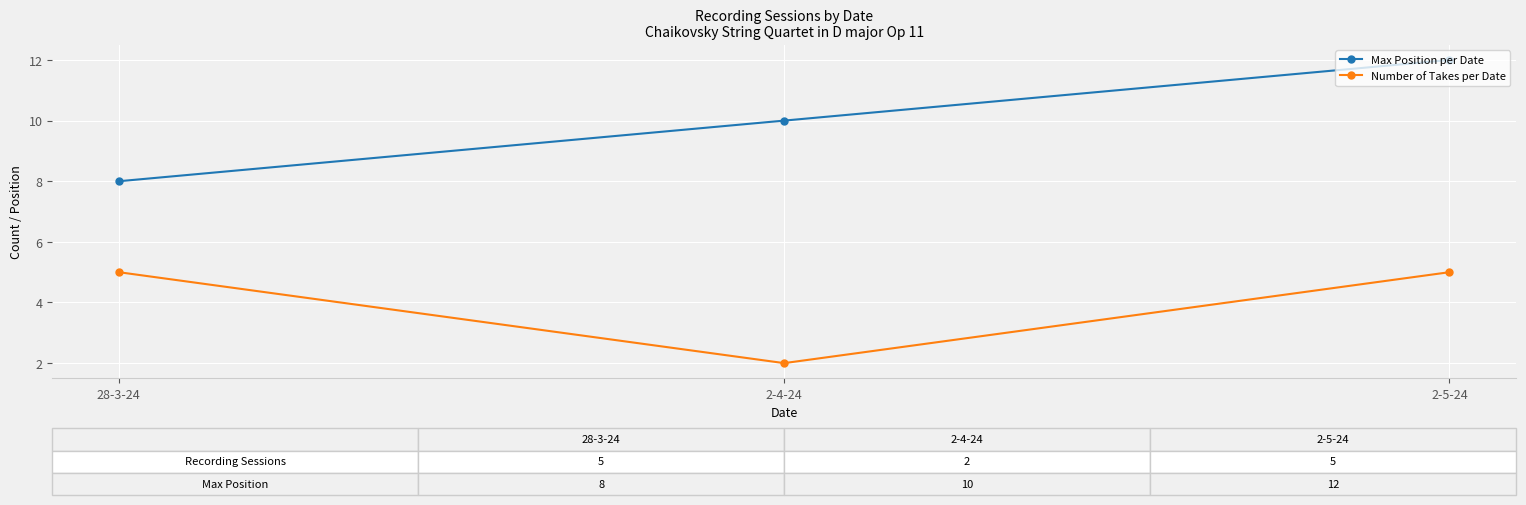

What are all the series names shown in the legend?

Max Position per Date, Number of Takes per Date